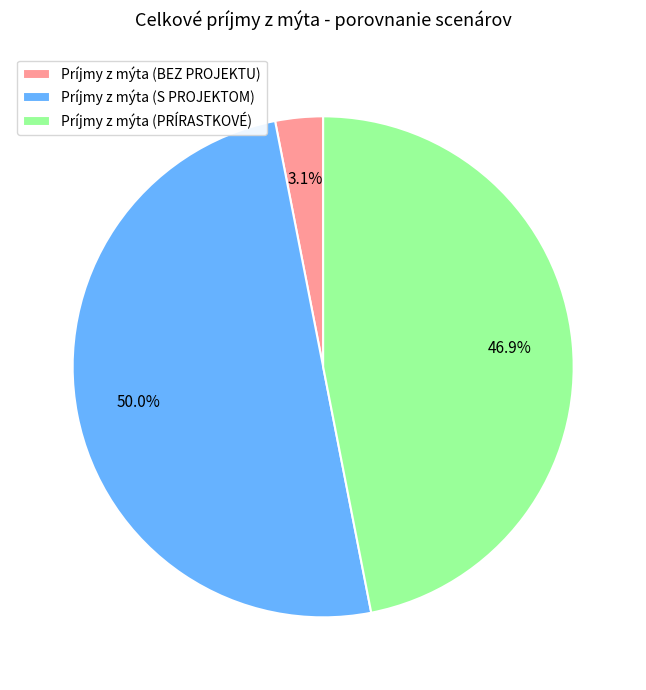

Is it true that Príjmy z mýta (PRÍRASTKOVÉ) is 56% of the pie?

False